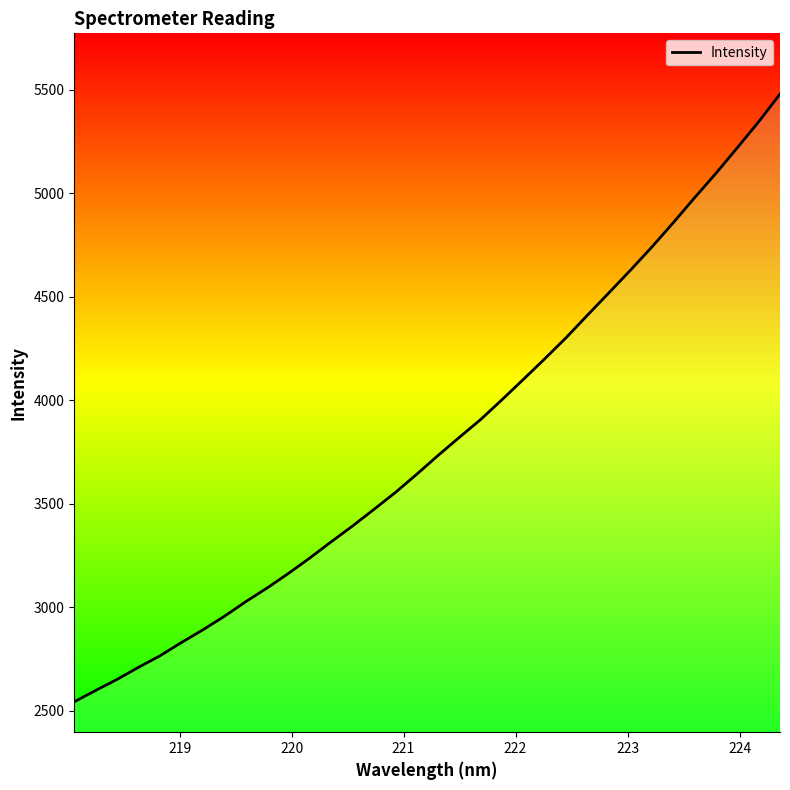

What is the maximum value shown in the chart?

5480.1